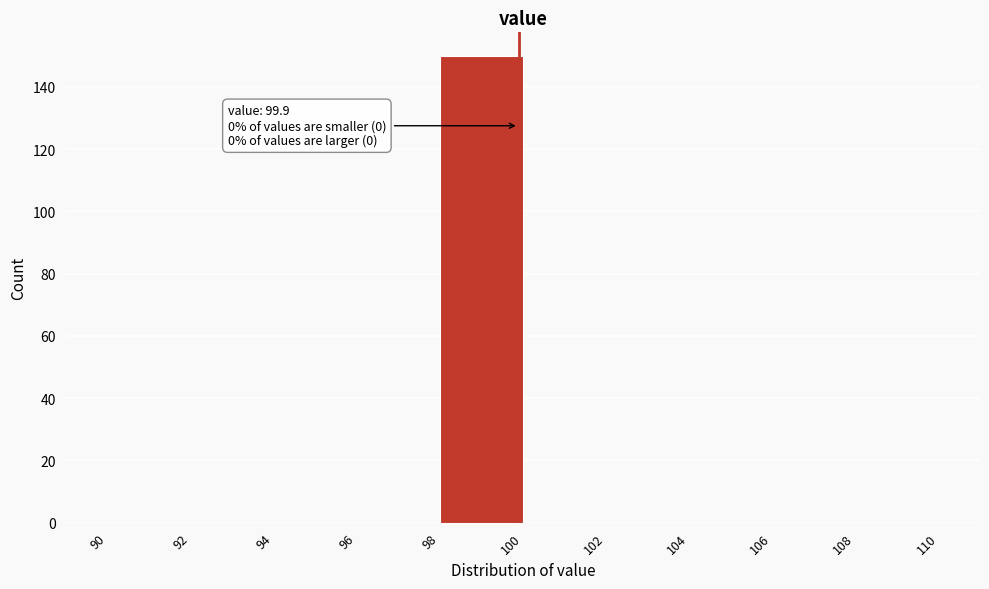

Over which range of the x-axis is the bar tallest?

98 to 100